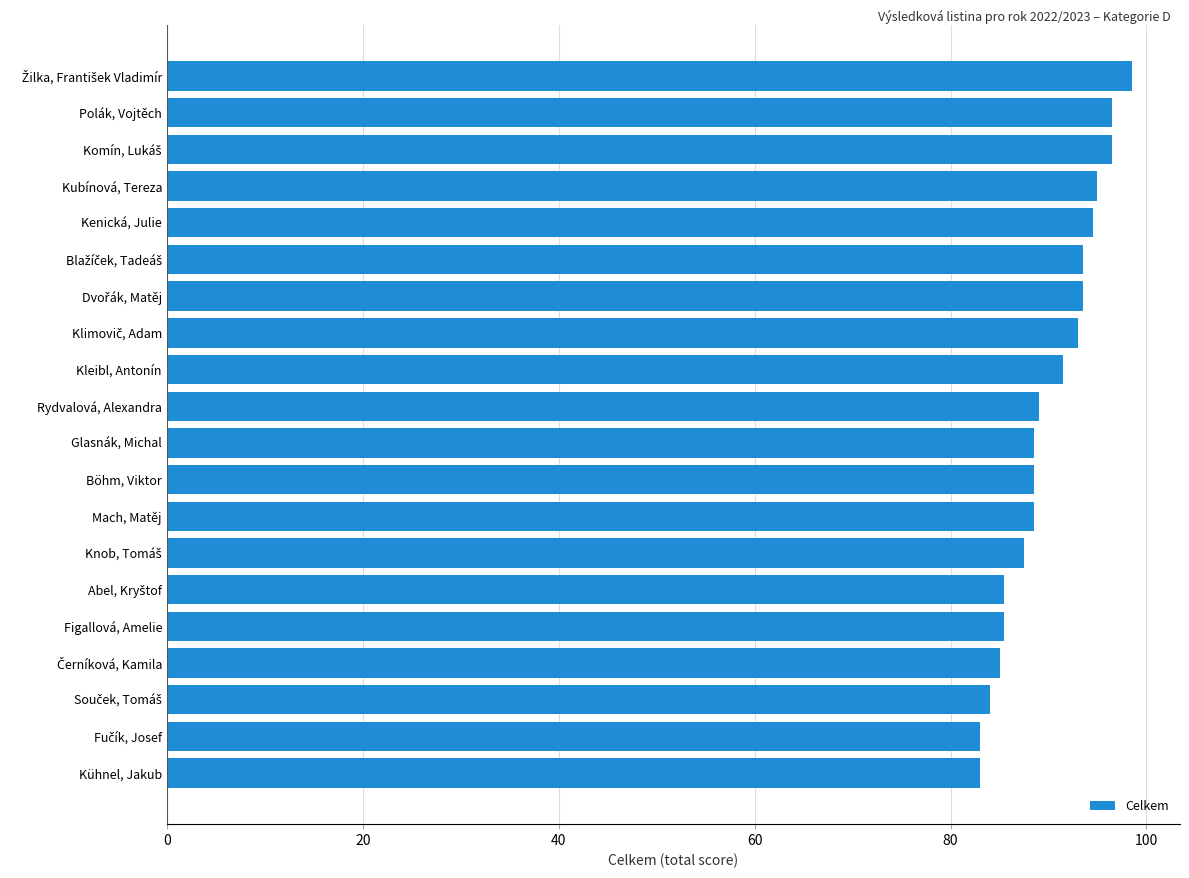

Read the value at Figallová, Amelie.

85.5